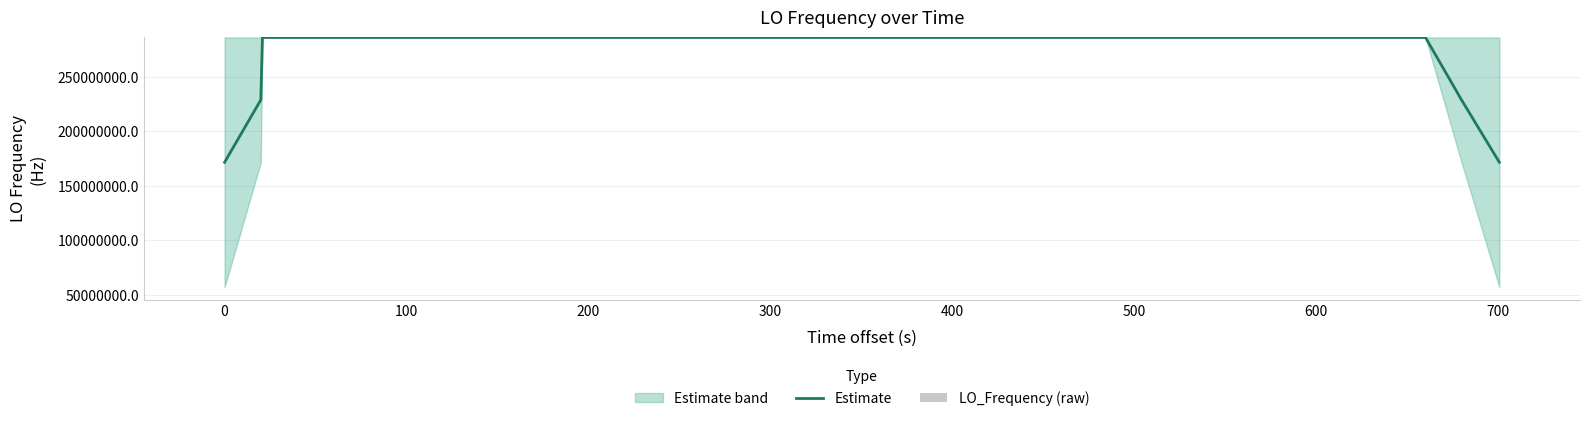

What is the maximum value for Estimate?

286047002.8